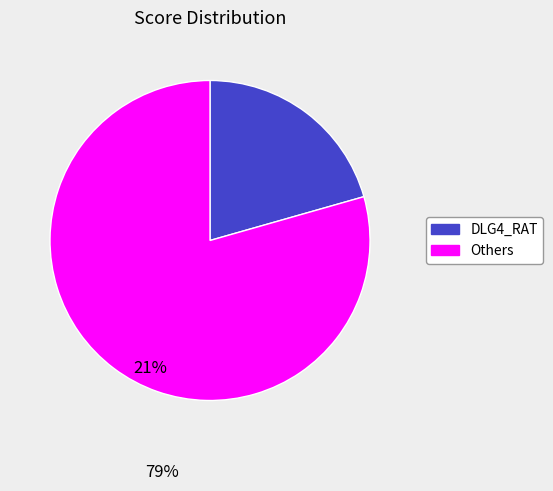

Is there any slice that represents more than half of the pie?

Yes